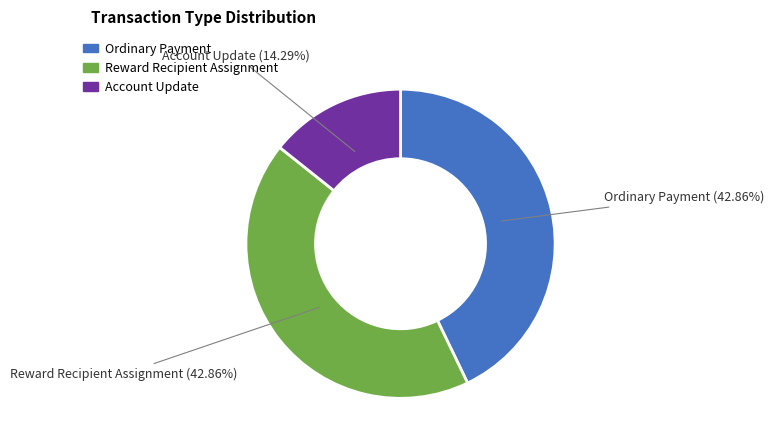

Is there any slice that represents more than half of the pie?

No